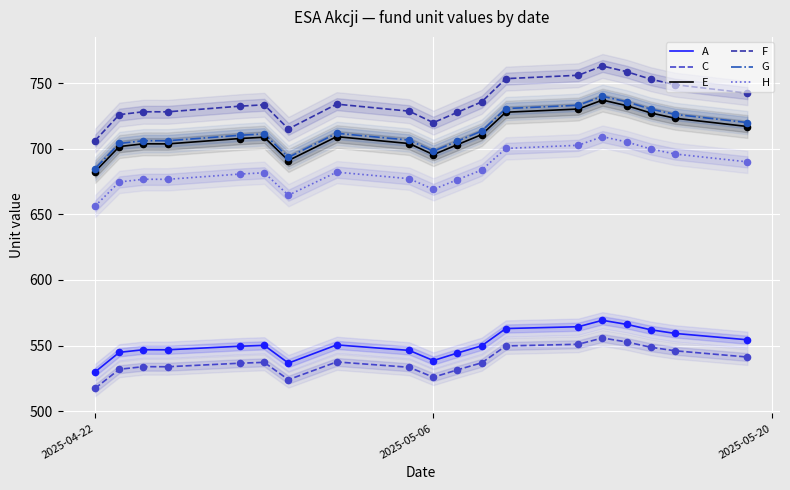

At how many categories does at least one series exceed 697?

19